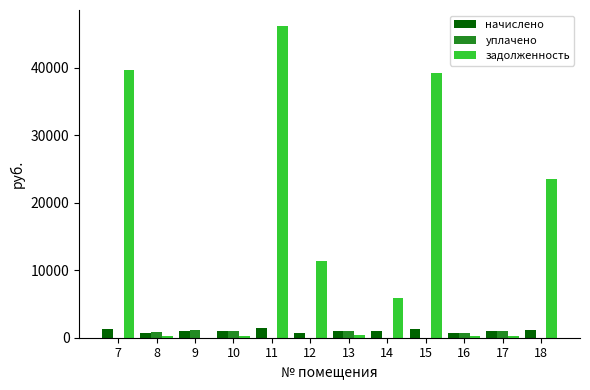

How many groups of bars are there?

12